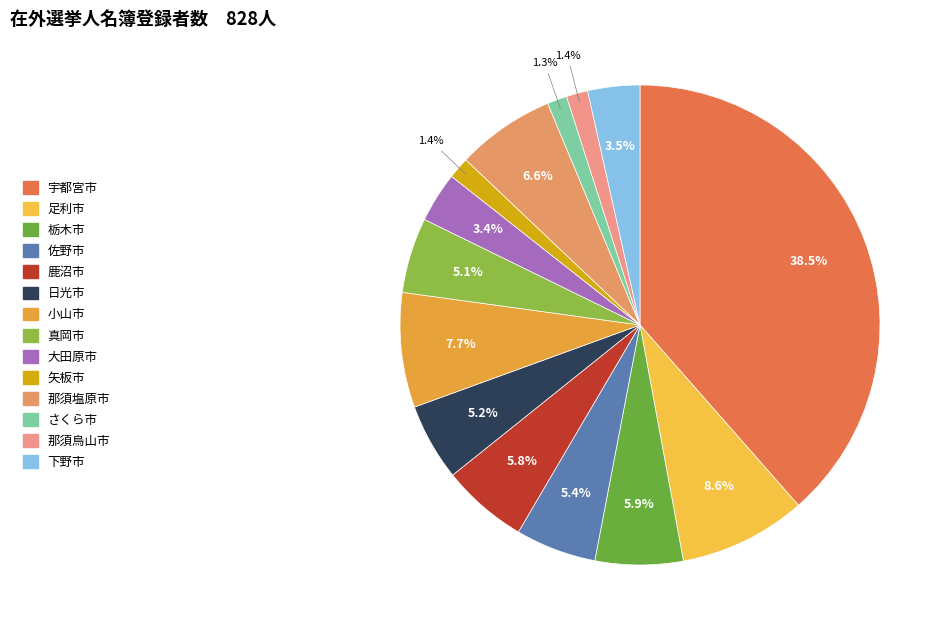

How much of the chart is everything except 足利市?

91.4%